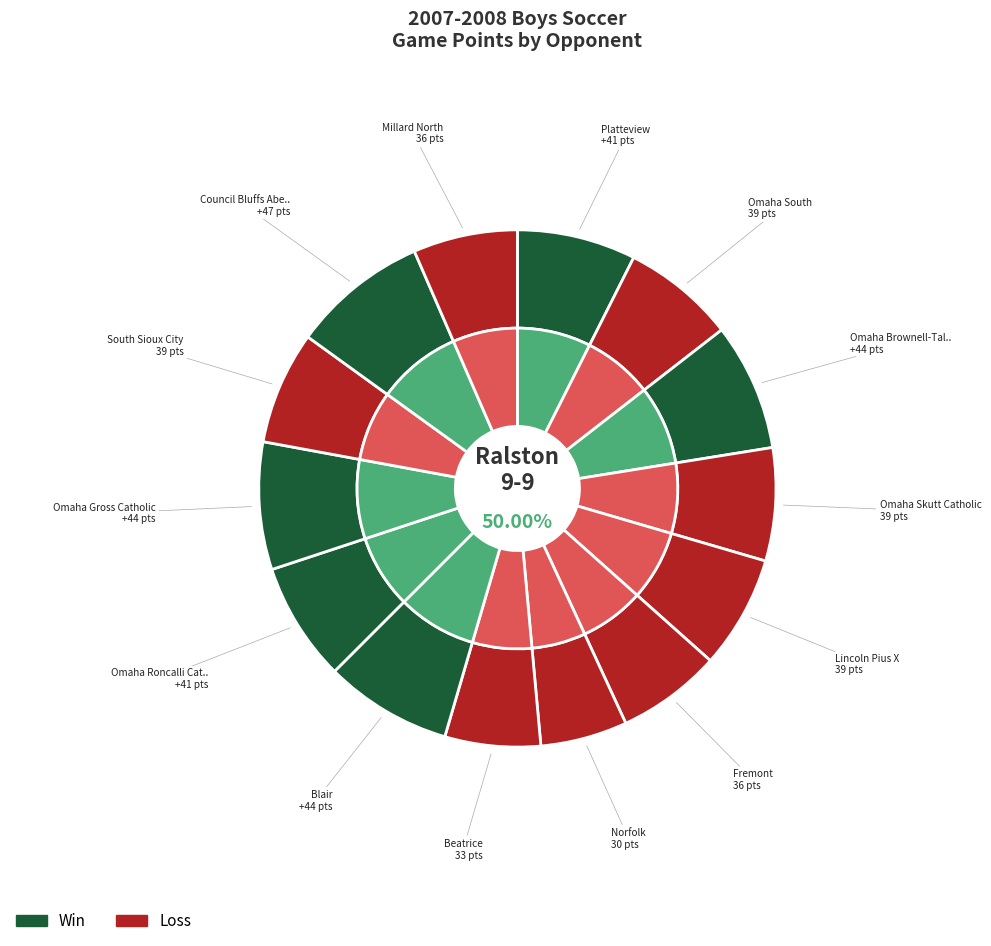

True or false: Norfolk accounts for 5% of the total.

True